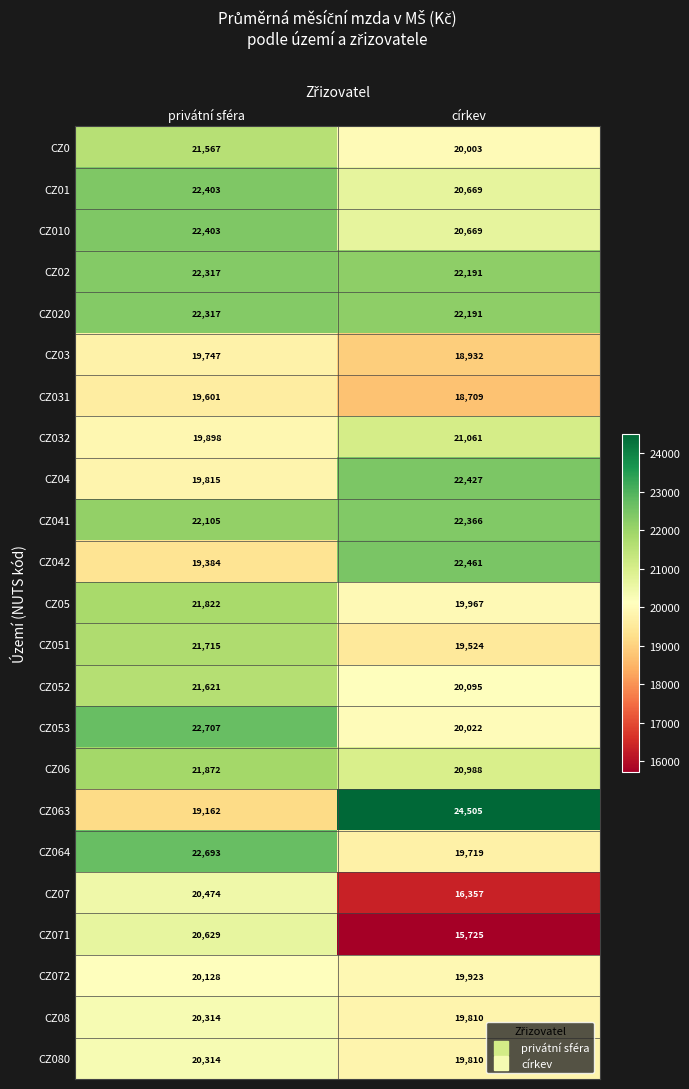

What value does the CZ041 series have at privátní sféra, to the nearest 5?

22105